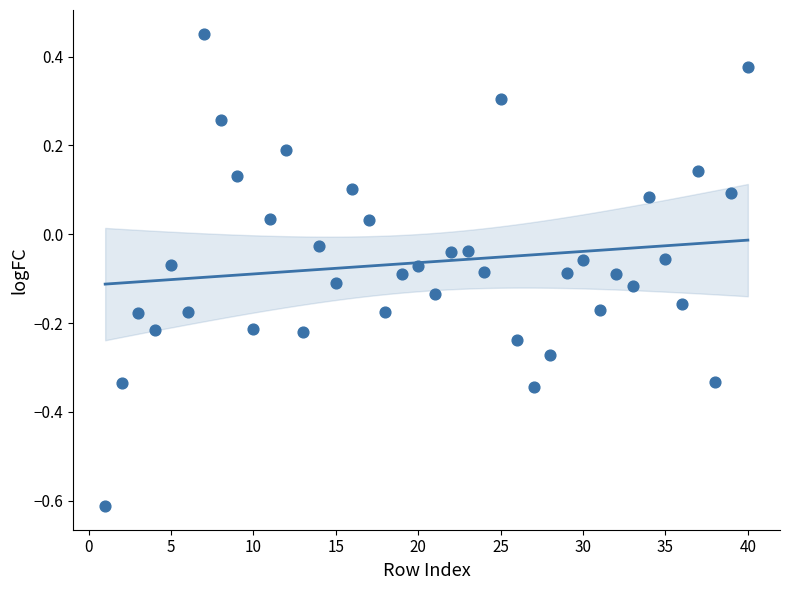

What is the range of Y values (max minus min)?

1.1